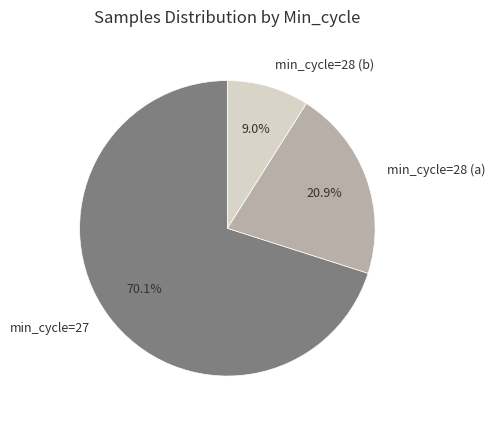

Does min_cycle=27 account for over 50% of the chart?

Yes